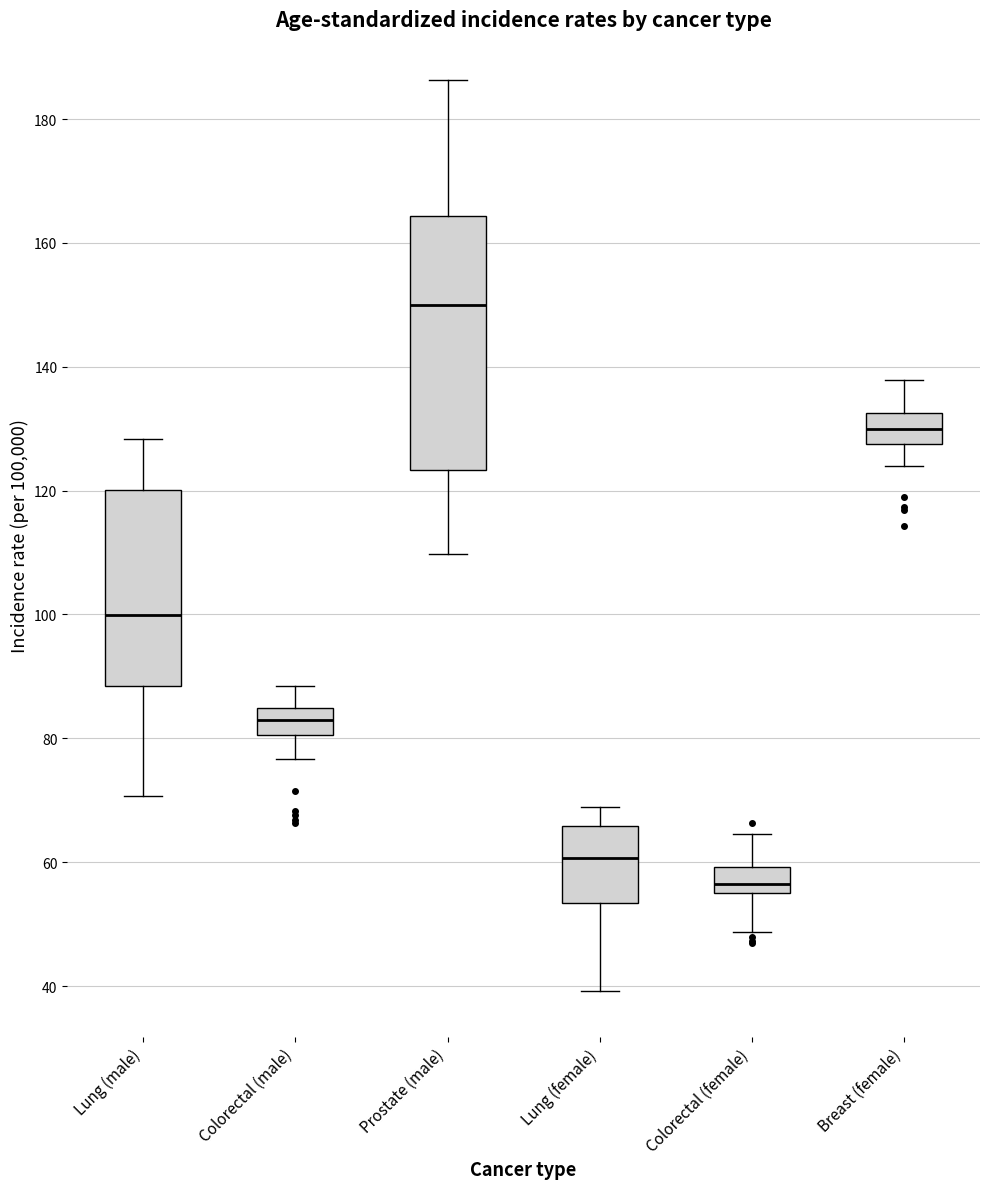

Reading left to right, transcribe this box plot: for each box, give where its median line is, the range the box spans, and where its two whiskers end, as read against the y-axis. The values are not printed on the chart, so give them approximately, as read against the axis.

Lung (male): median 100, box 88 to 120, whiskers 70 to 128
Colorectal (male): median 82, box 80 to 84, whiskers 76 to 88
Prostate (male): median 150, box 124 to 164, whiskers 110 to 186
Lung (female): median 60, box 54 to 66, whiskers 40 to 68
Colorectal (female): median 56 (just above the box's lower edge), box 56 to 60, whiskers 48 to 64
Breast (female): median 130, box 128 to 132, whiskers 124 to 138